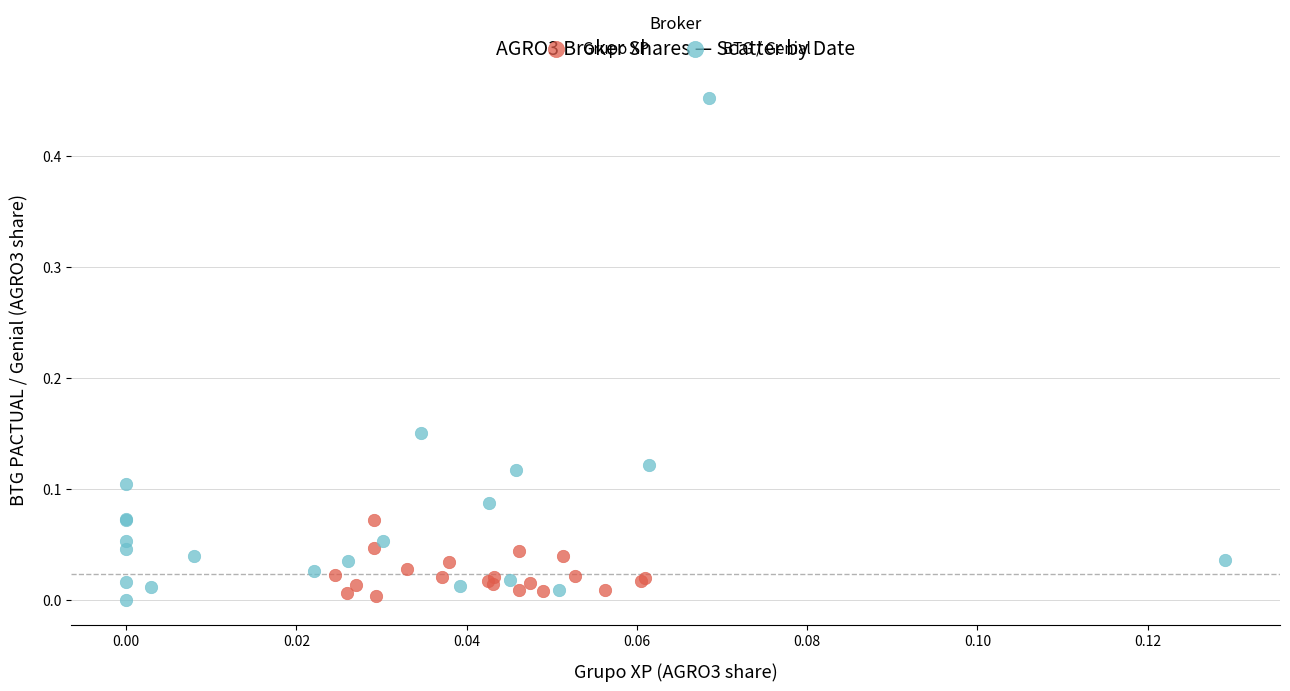

Which series contains the highest Y value?

BTG / Genial